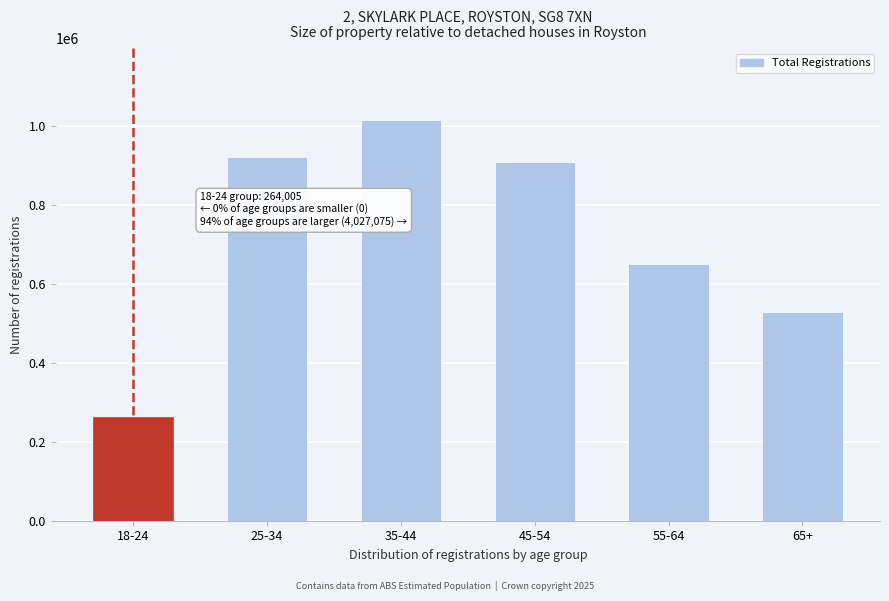

Reading right to left, extract all data points from this chart.

65+=529192	55-64=651878	45-54=908041	35-44=1014824	25-34=923140	18-24=264005